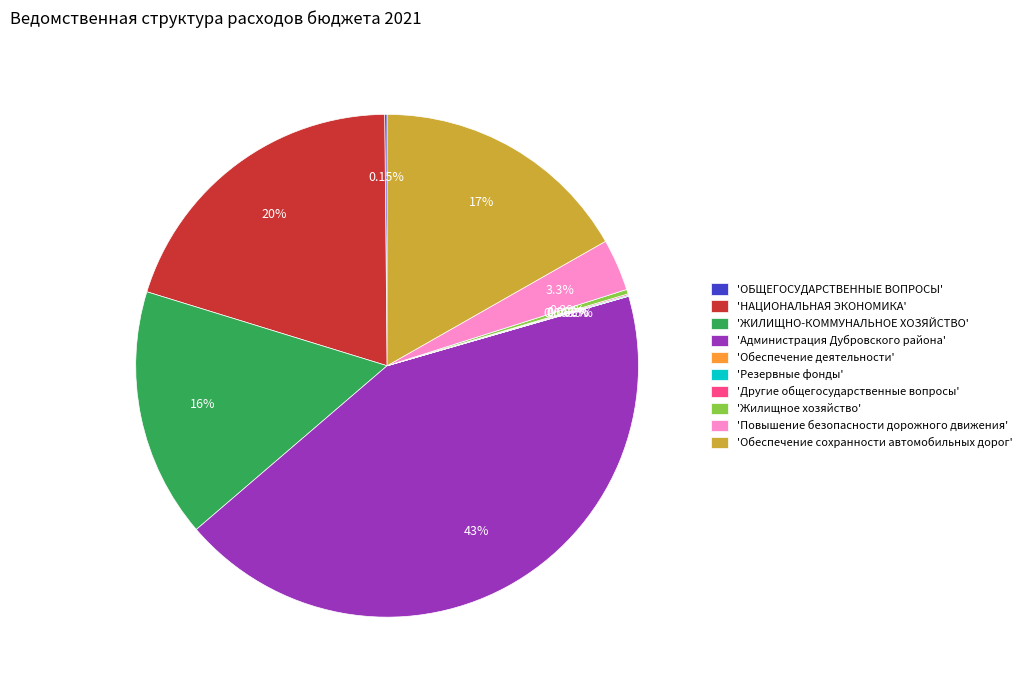

Between 'Администрация Дубровского района' and 'НАЦИОНАЛЬНАЯ ЭКОНОМИКА', which is larger?

'Администрация Дубровского района'